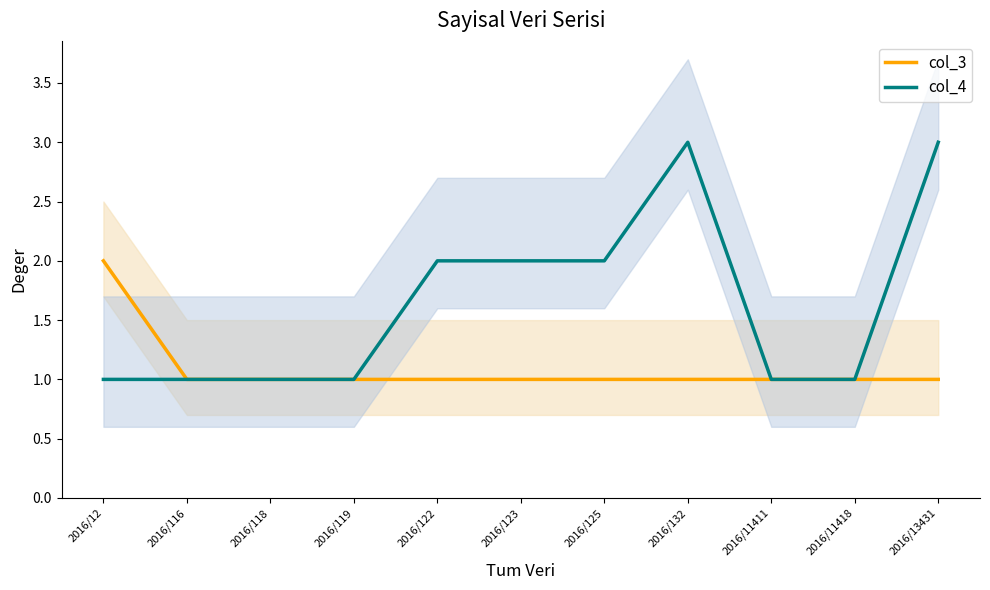

What is the average value of the col_3 series?

1